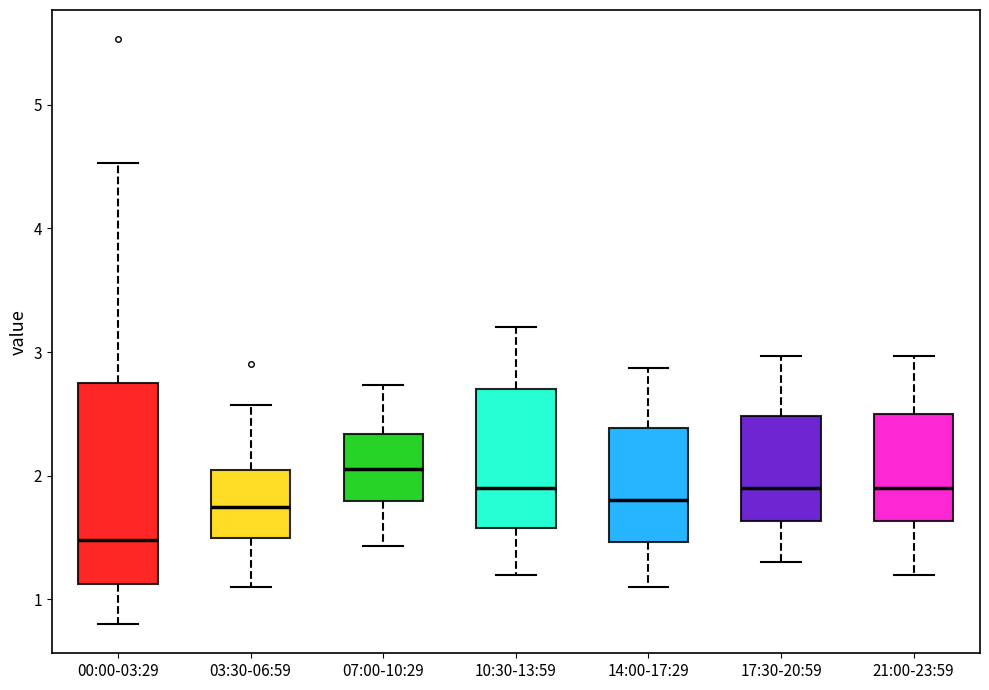

Comparing the boxes themselves (not the whiskers), which one is the tallest?

00:00-03:29